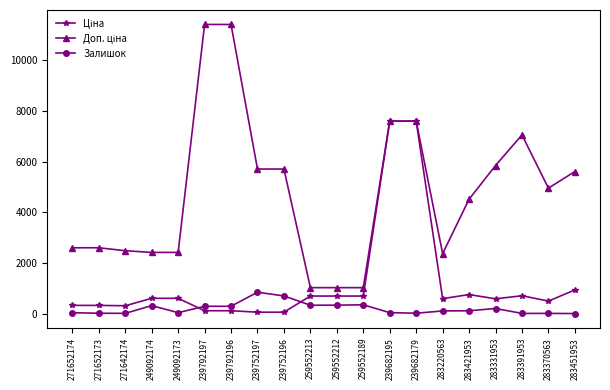

What is the value of the Залишок point at the 10th from the left?

331.0